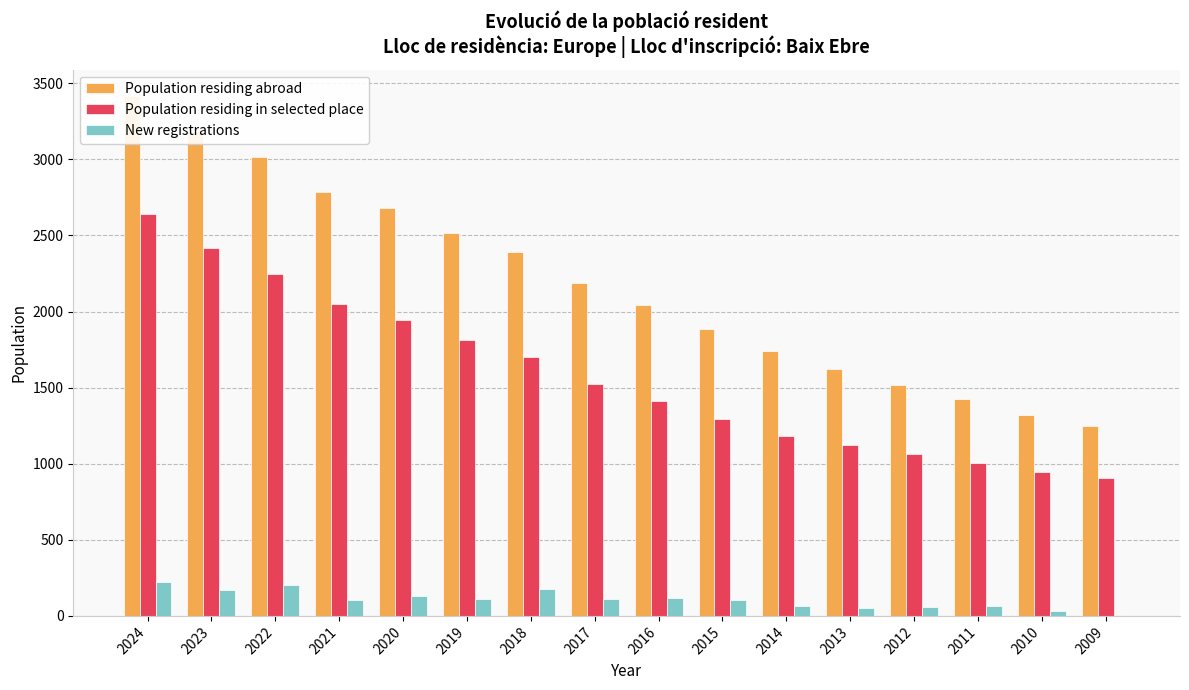

List the series in order of their overall mean, highest first.

Population residing abroad, Population residing in selected place, New registrations